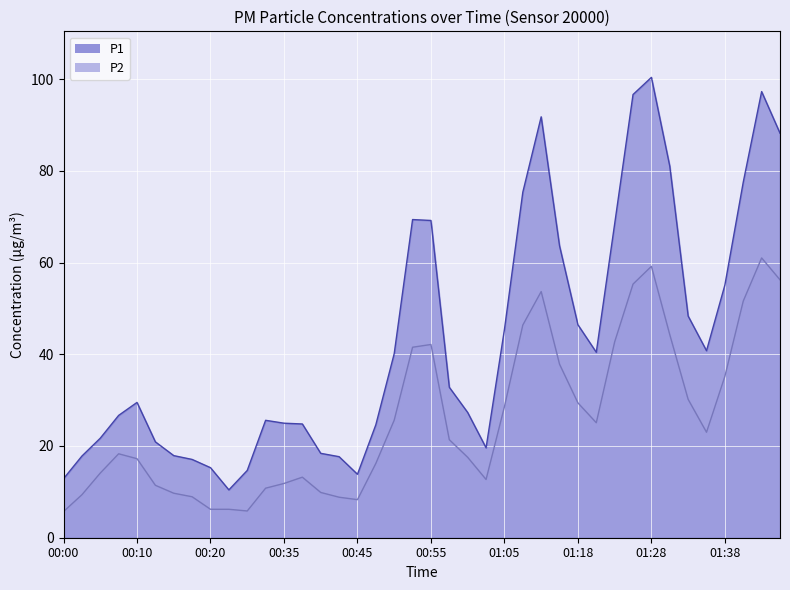

What is the difference between the maximum and minimum values in the P2 series?

55.3